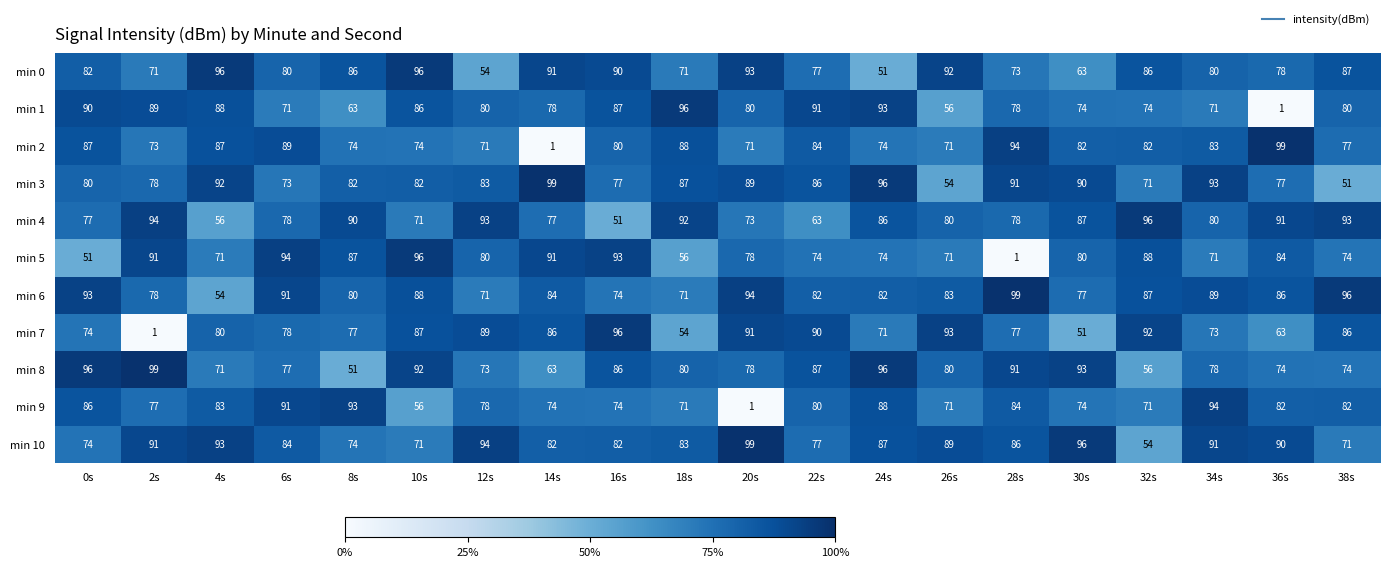

What is the sum of the min 4 values at 12s and 30s?

180